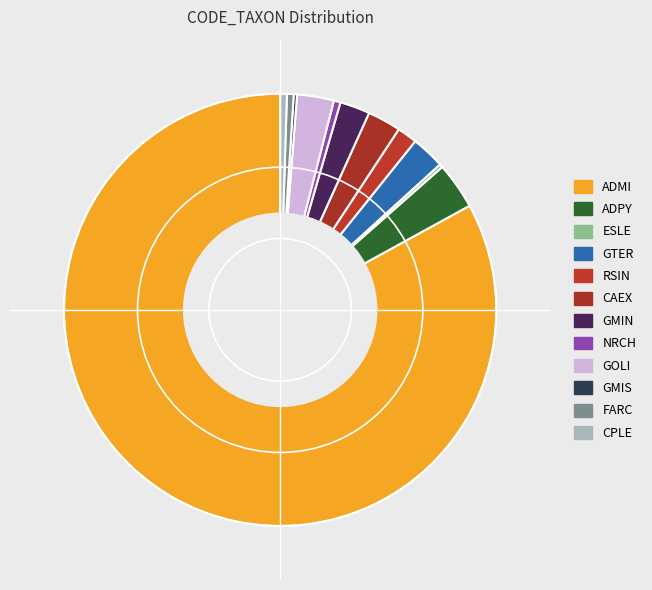

To the nearest percent, what percentage of the pie is RSIN?

2%